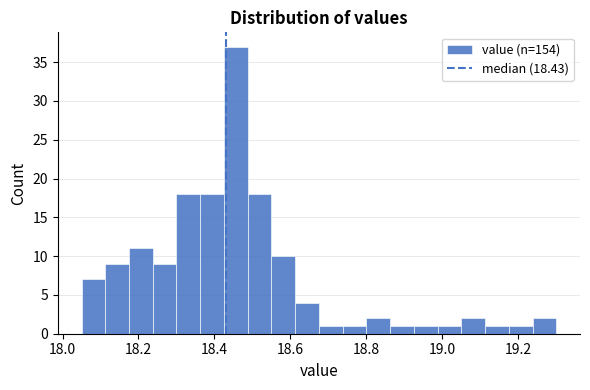

Read against the x-axis, roughly where is the centre of the tallest bar?

18.46